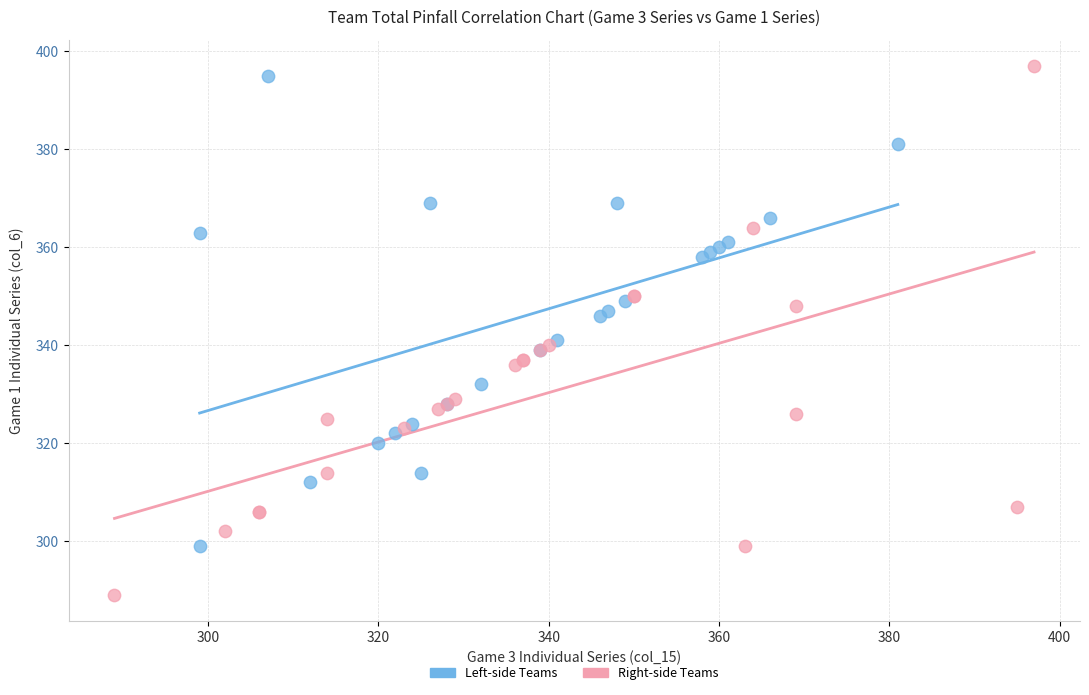

Which series has the widest spread of Y values?

Right-side Teams